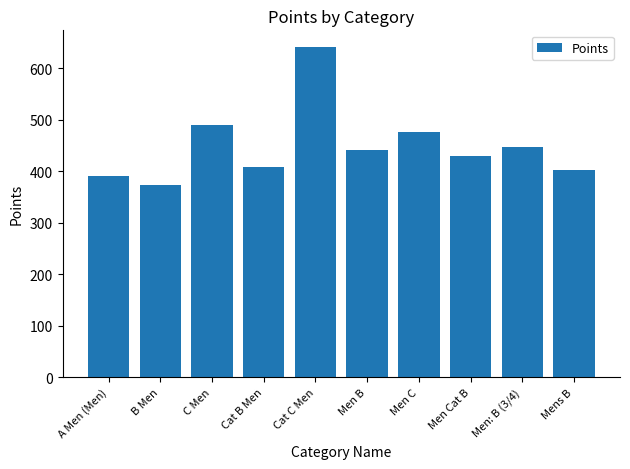

Between Men C and Cat B Men, which is larger?

Men C